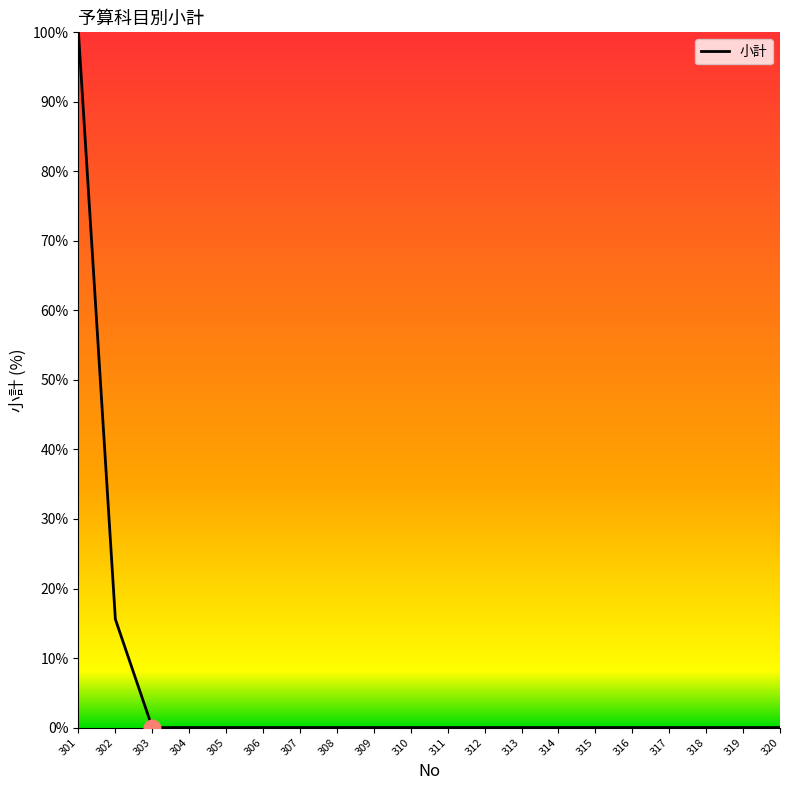

Reading right to left, transcribe all the data shown in this chart.

320=0.0	319=0.0	318=0.0	317=0.0	316=0.0	315=0.0	314=0.0	313=0.0	312=0.0	311=0.0	310=0.0	309=0.0	308=0.0	307=0.0	306=0.0	305=0.0	304=0.0	303=0.0	302=15.6	301=100.0